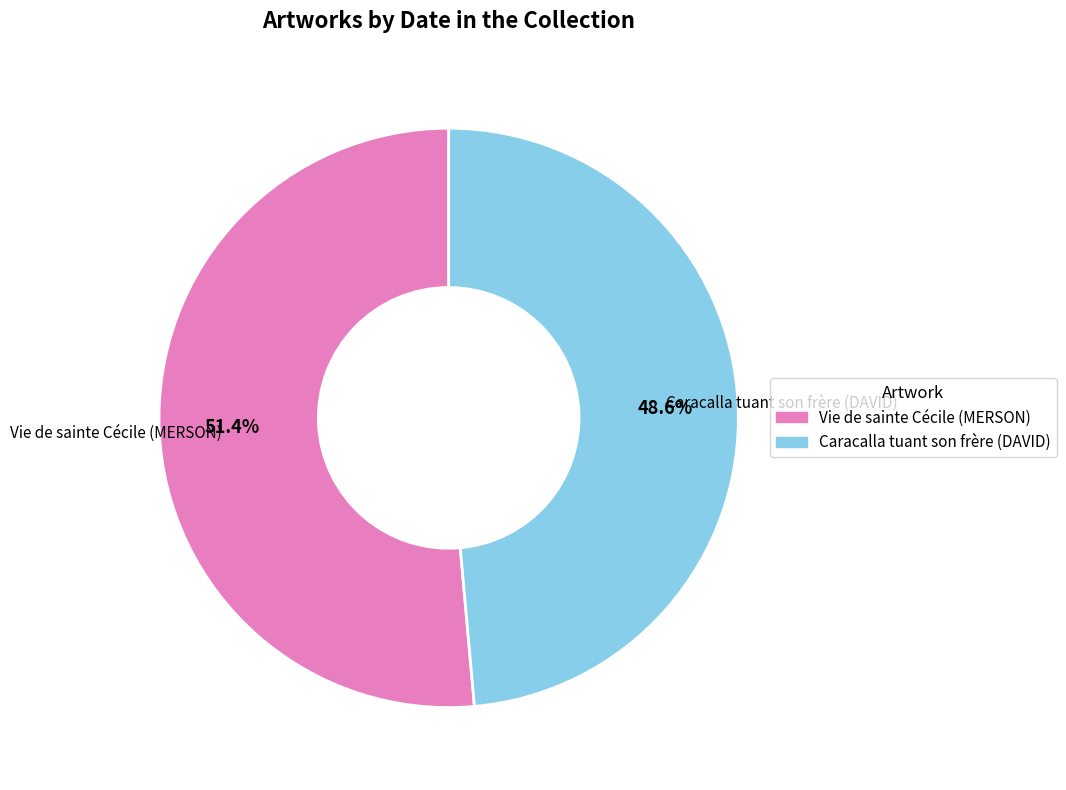

To the nearest percent, what is the average slice percentage?

50%